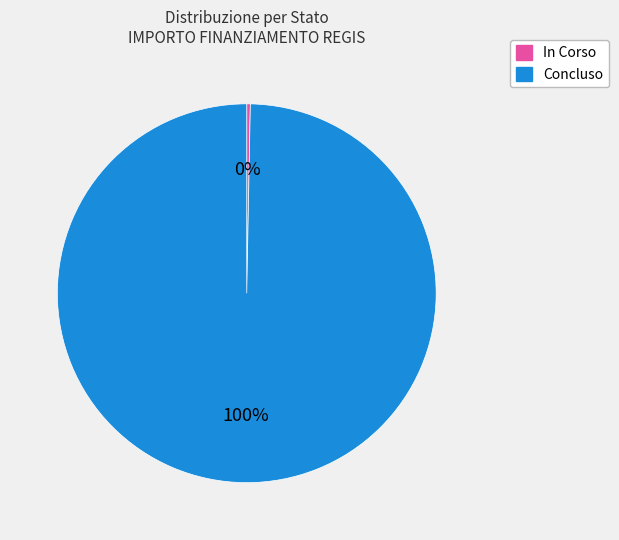

Count the number of slices in the pie.

2